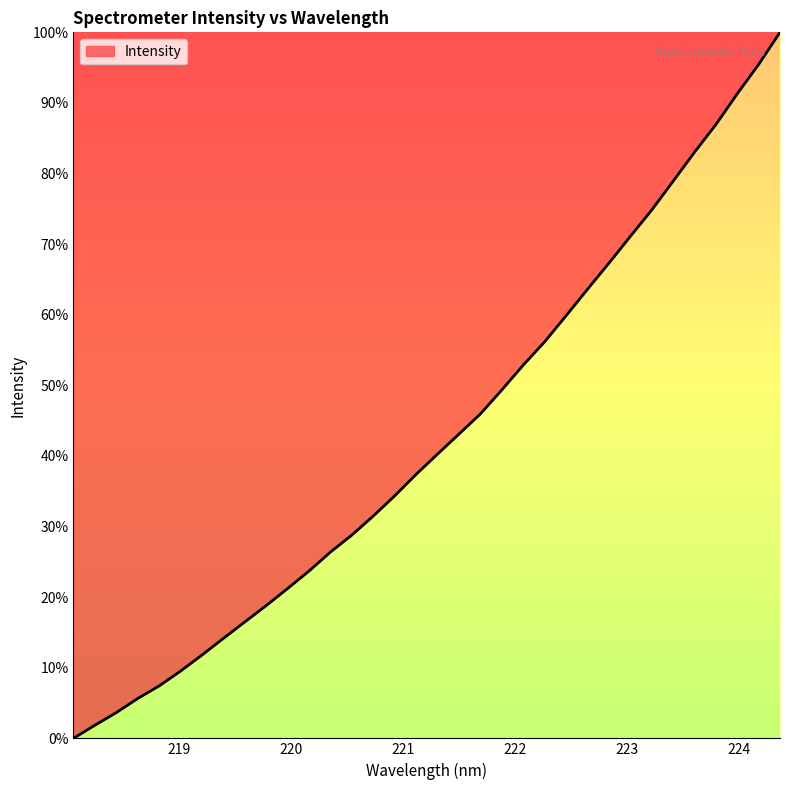

Count the number of data series in this chart.

1